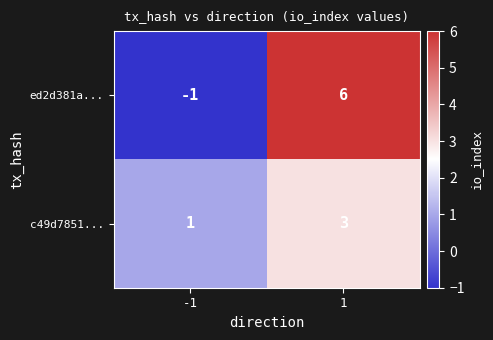

What is the maximum value shown in the chart?

6